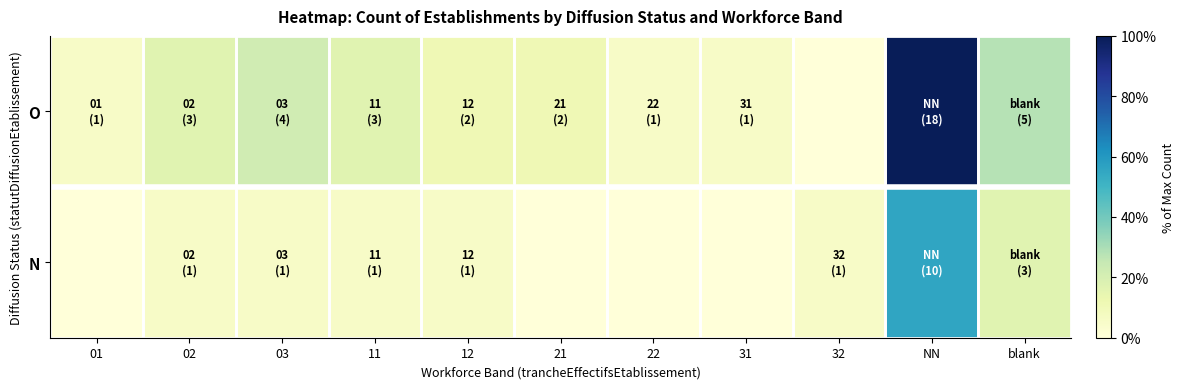

Which has a higher value, 31 or 21?

21